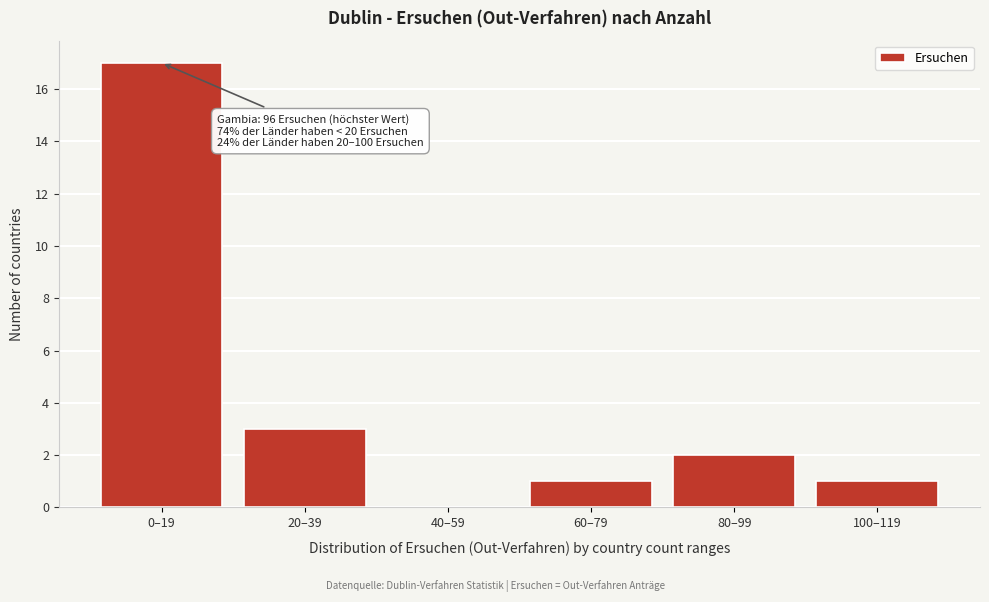

Reading left to right, list all the values displayed in this chart.

0–19=17	20–39=3	40–59=0	60–79=1	80–99=2	100–119=1